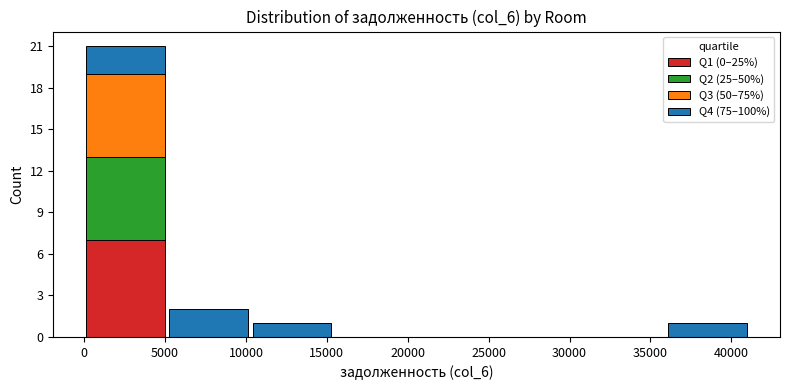

What is the total height of the stacked bar covering 5000 to 10500 on the x-axis? Neither the bar edges nor the heights are printed on the chart, so give them approximately, as read against the axes.

2